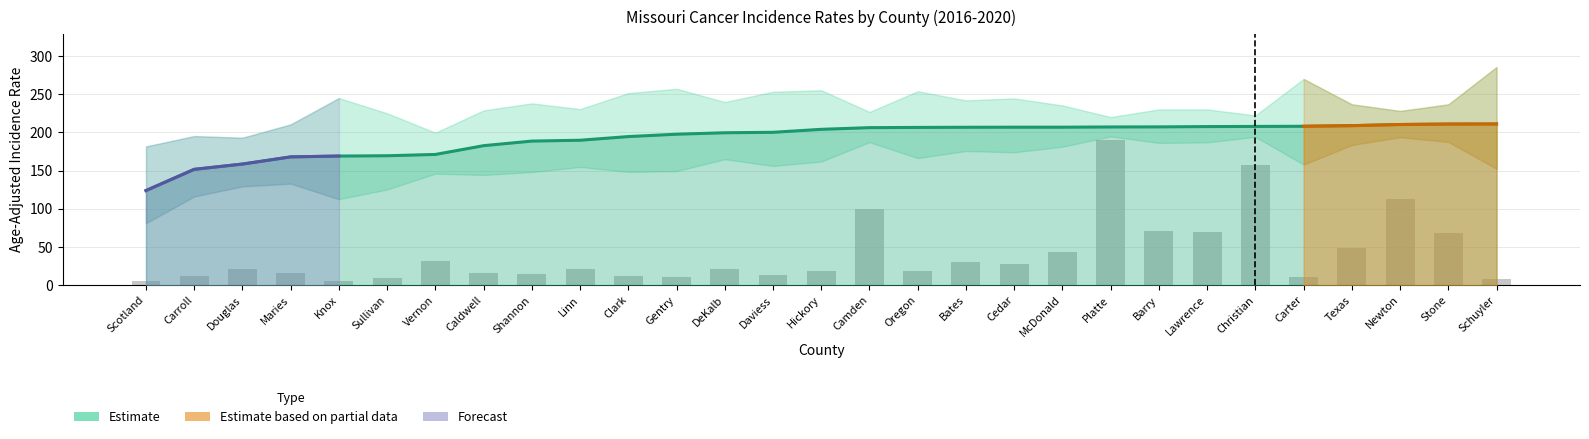

What position from the right is Vernon?

23